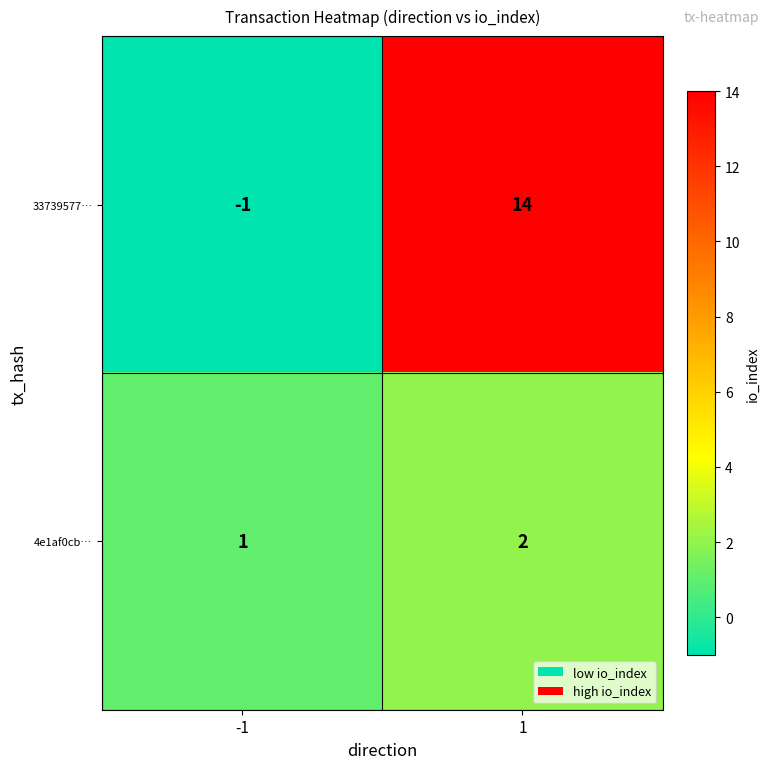

What is the difference between the 33739577… values at 1 and -1?

15